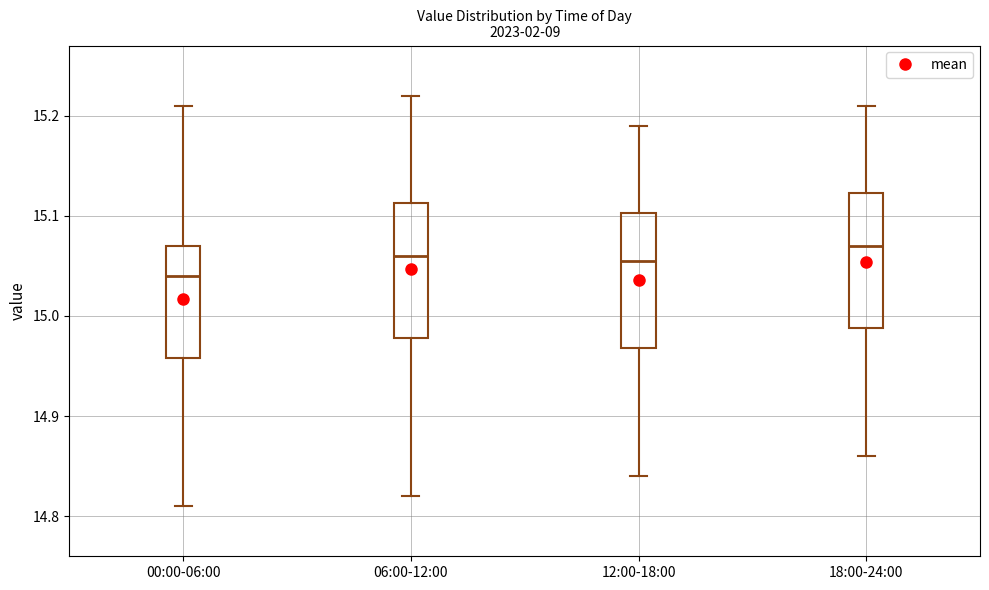

Where is the lower edge of the box for 12:00-18:00 on the y-axis? The values are not printed on the chart, so give them approximately, as read against the axis.

14.97